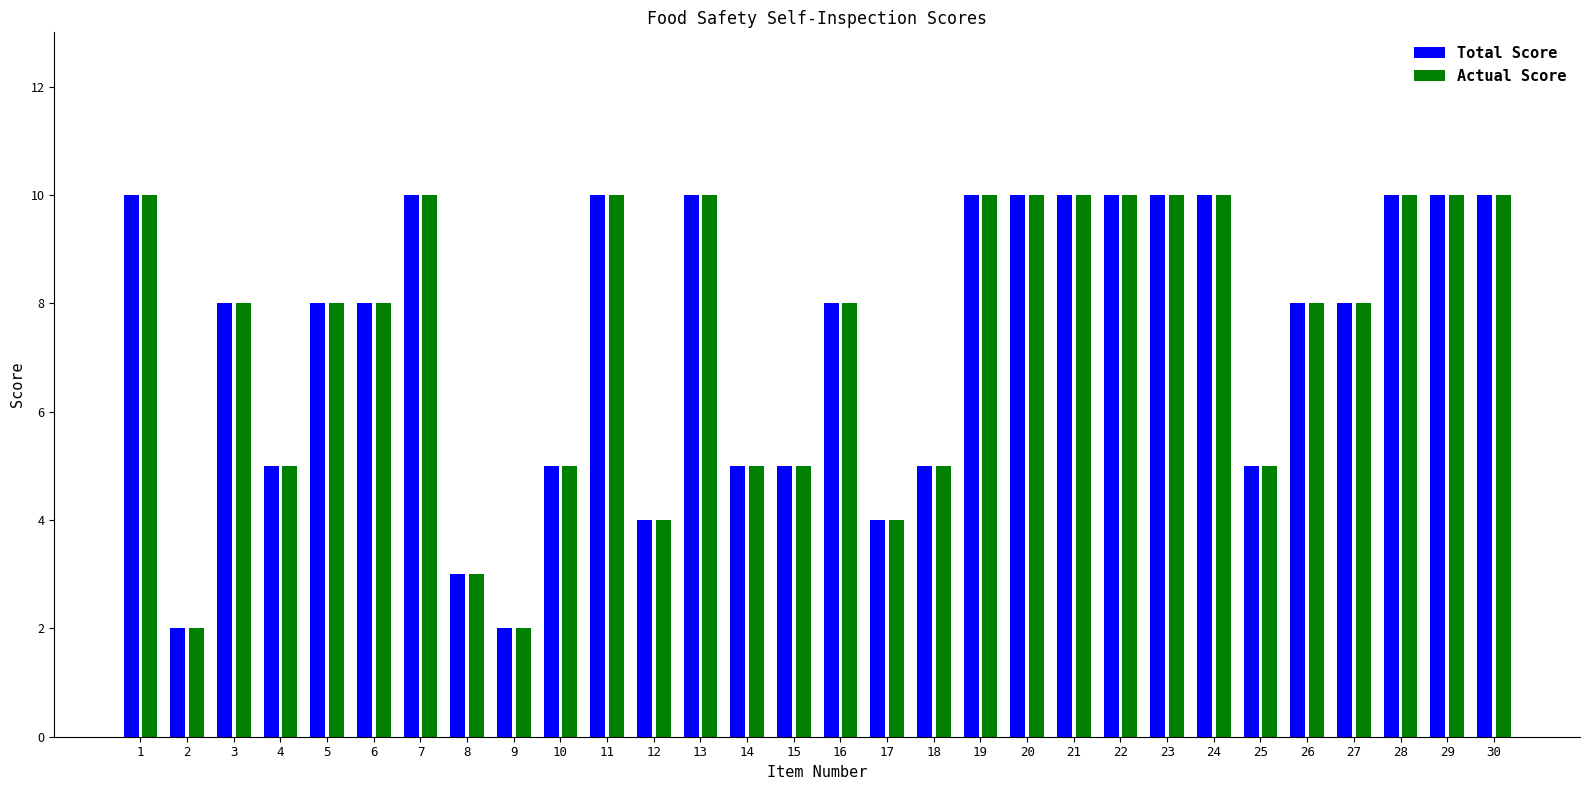

True or false: the data shows 8 at 3.

True